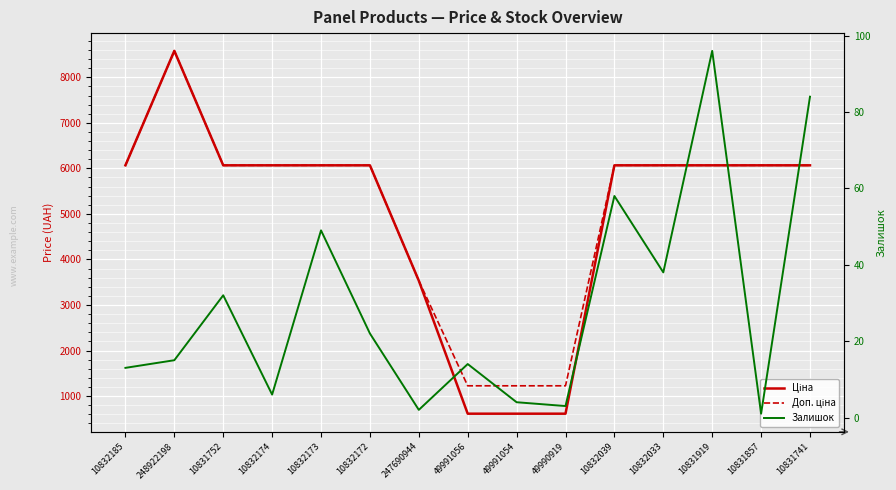

The Залишок series shows 15.0 at 248922198. True or false?

True